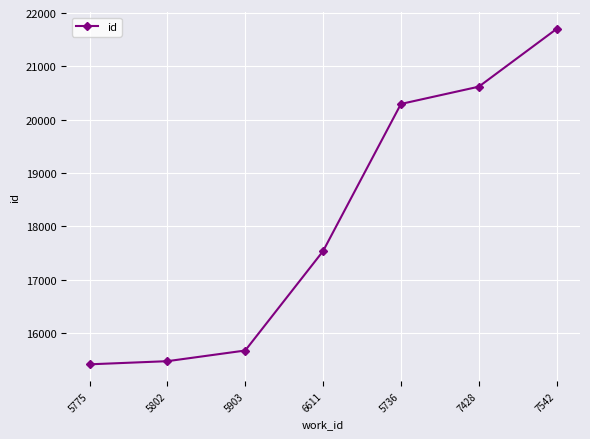

What is the sum of the values at 5775 and 5903?

31081